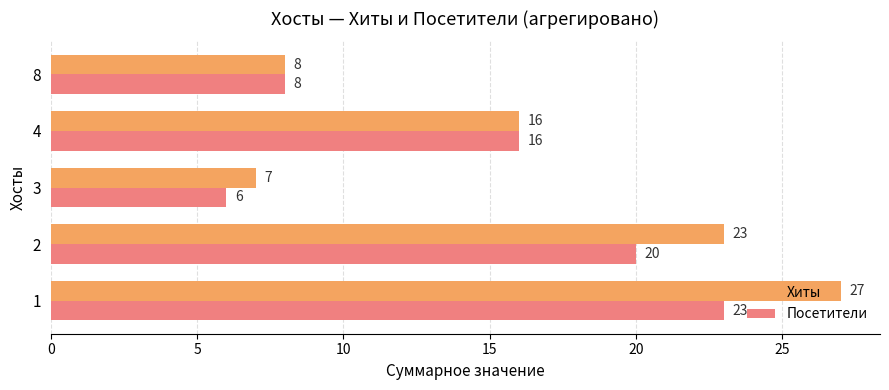

Is it true that Посетители equals 2 at 3?

False